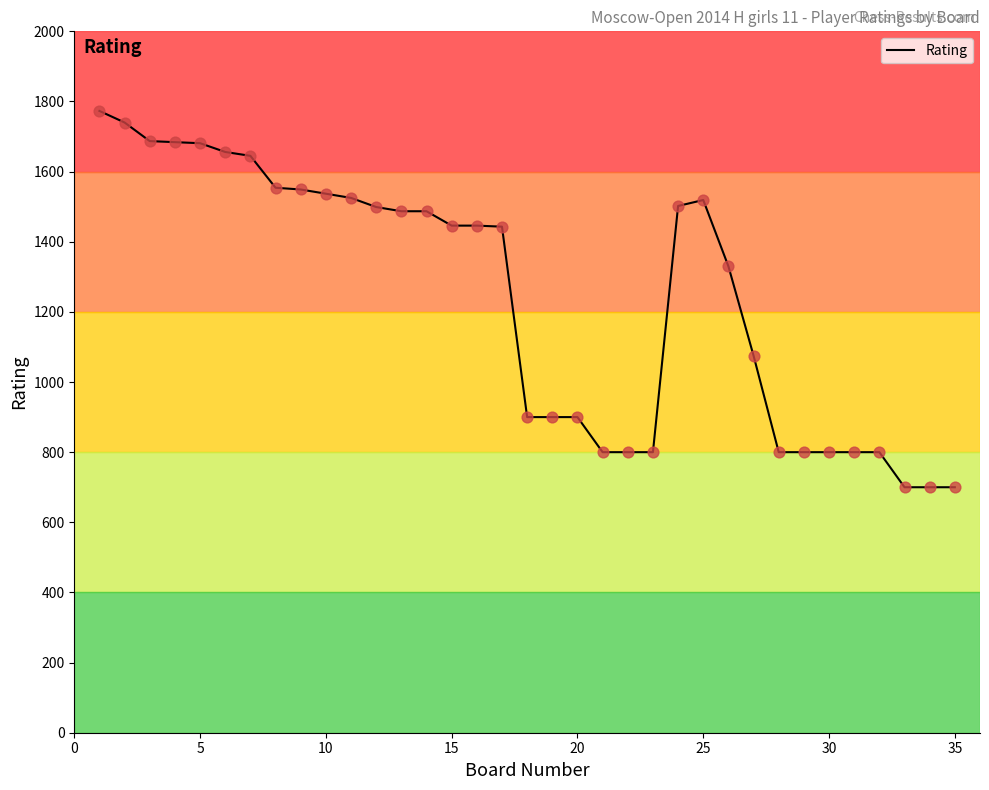

What is the smallest value displayed?

700